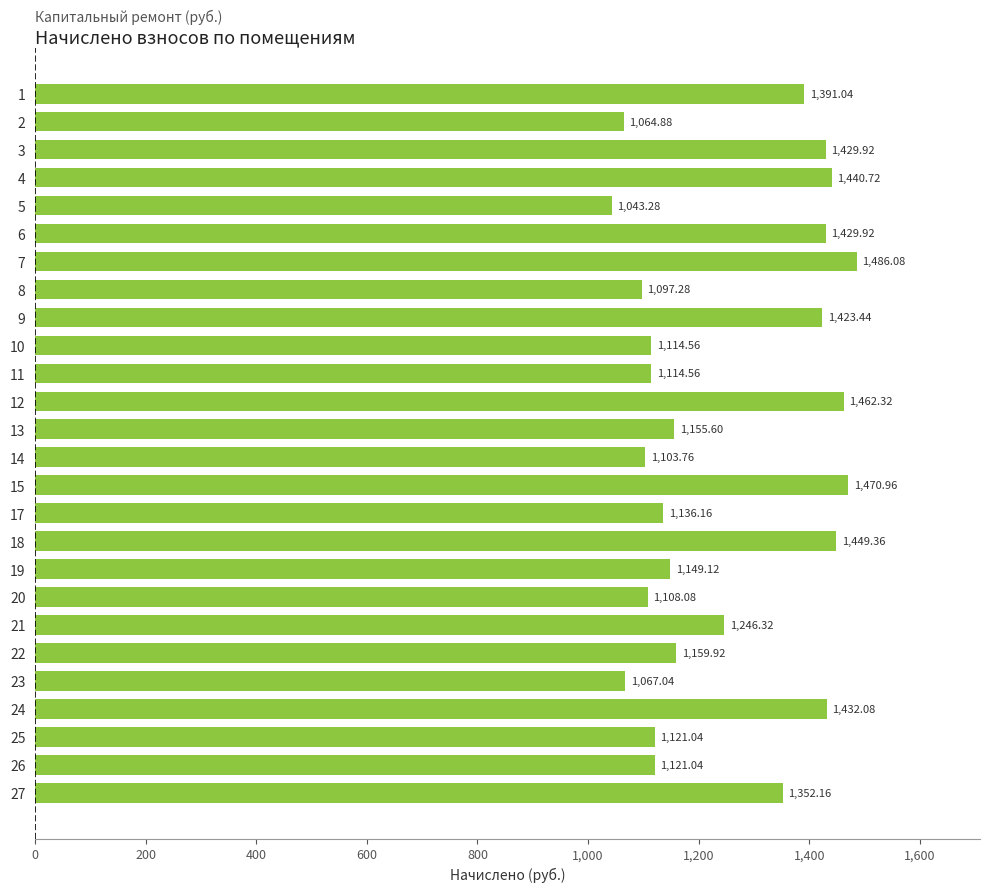

At which category does the chart reach its peak across all series?

7